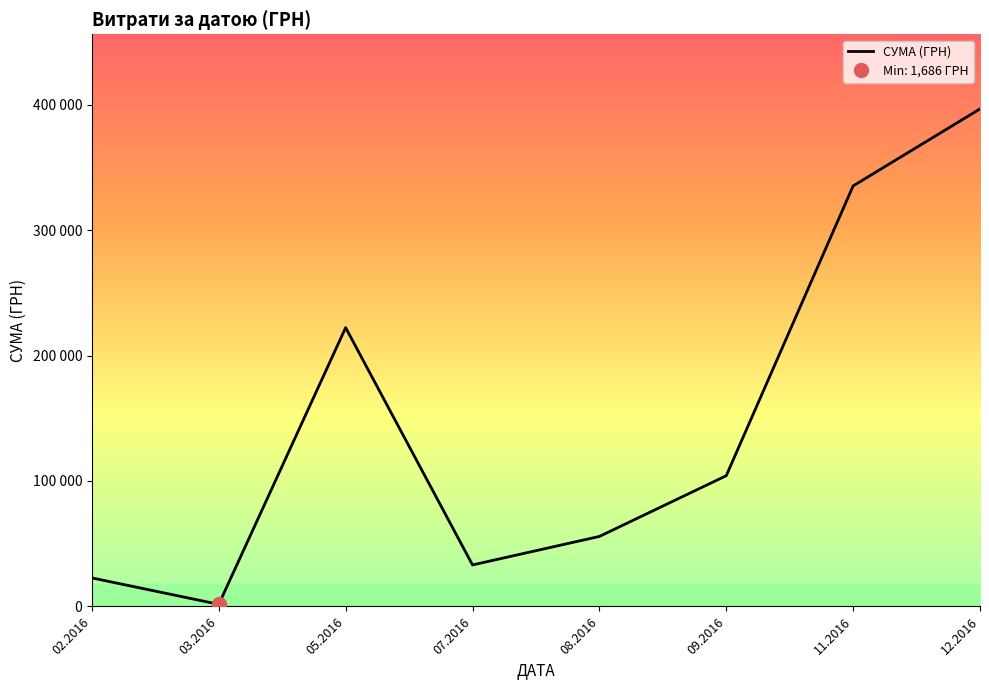

What is the difference between the values at 05.2016 and 12.2016?

174341.1